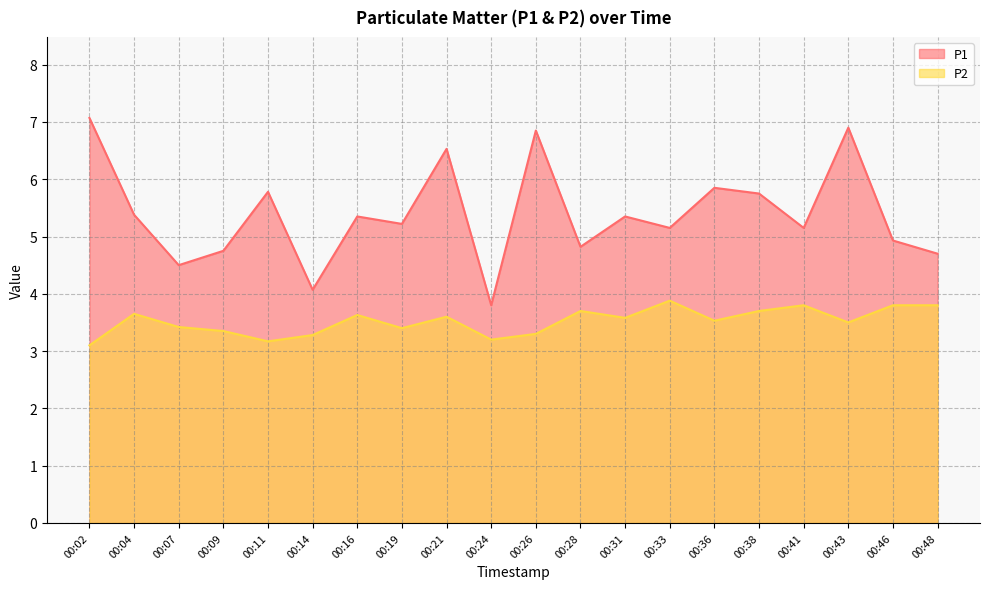

Rank the series by their maximum value, from highest to lowest.

P1, P2